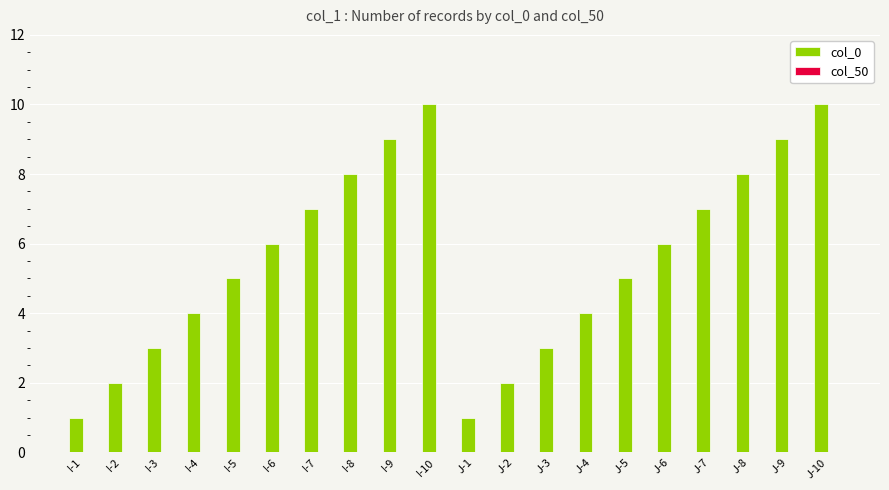

Does the chart contain stacked bars?

No